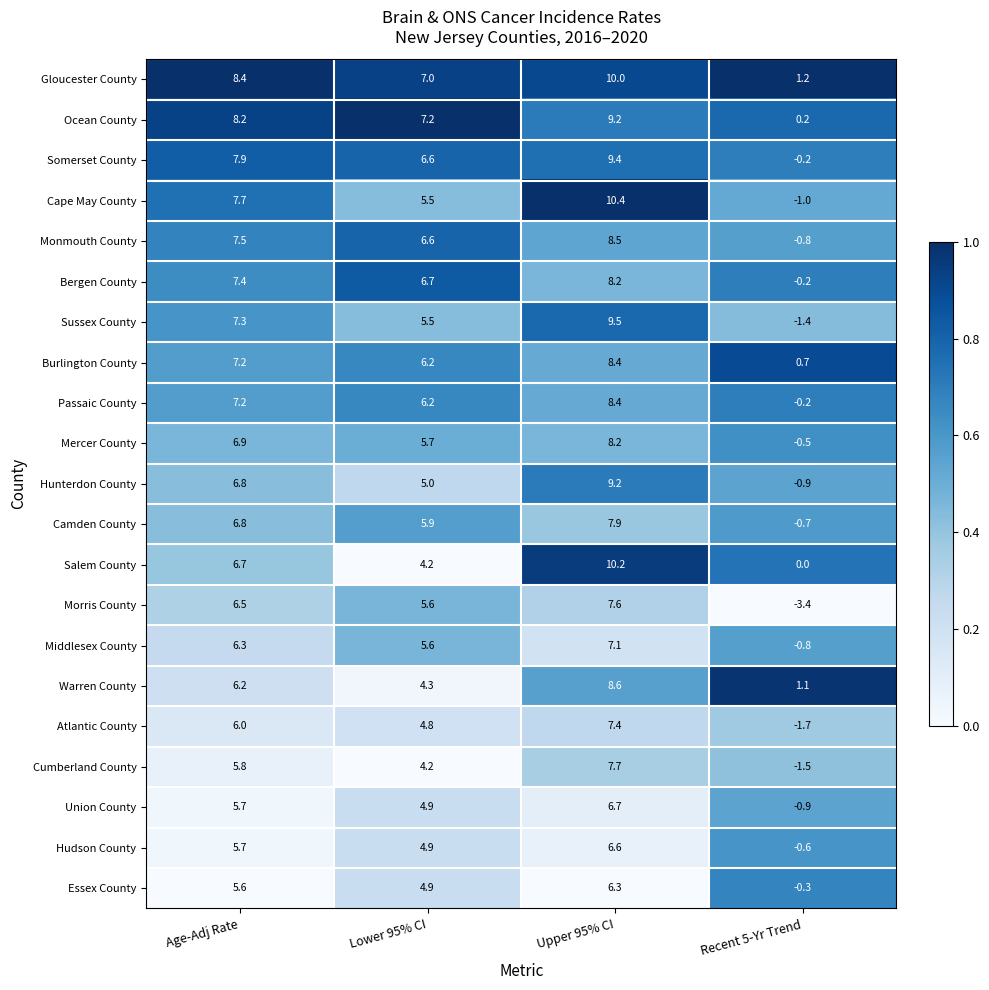

Is it true that Hudson County equals 1.2 at Age-Adj Rate?

False